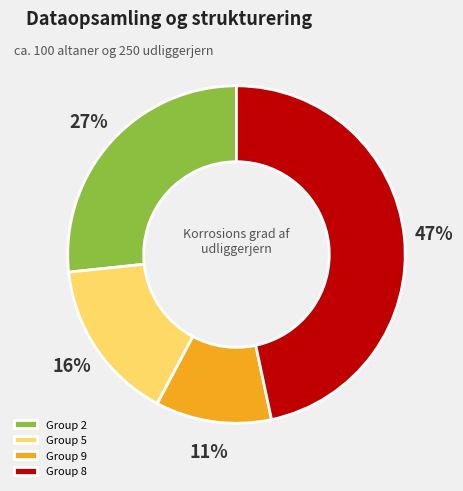

What percentage is the Group 8 slice, to the nearest percent?

47%